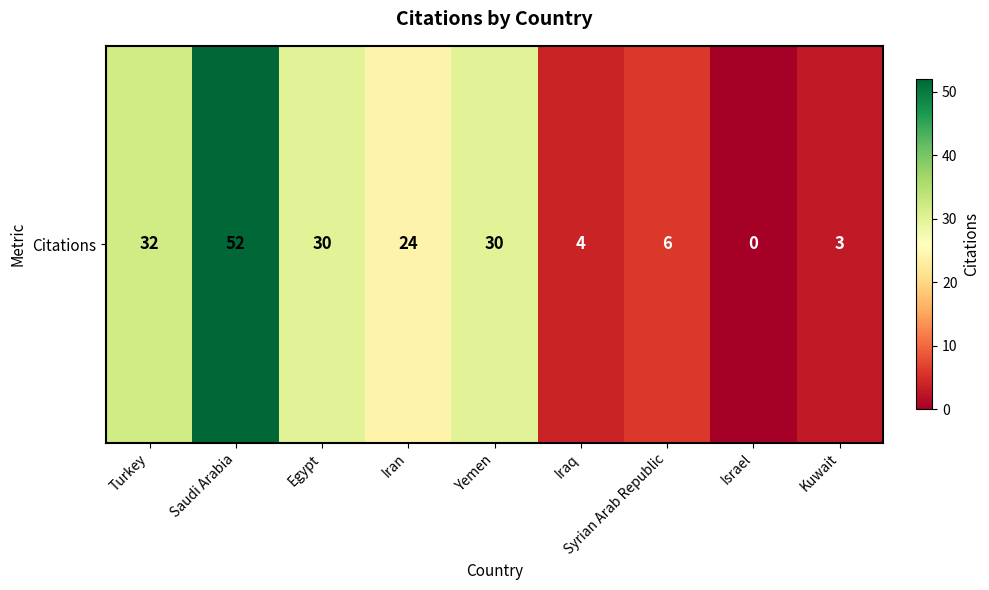

What is the average value?

20